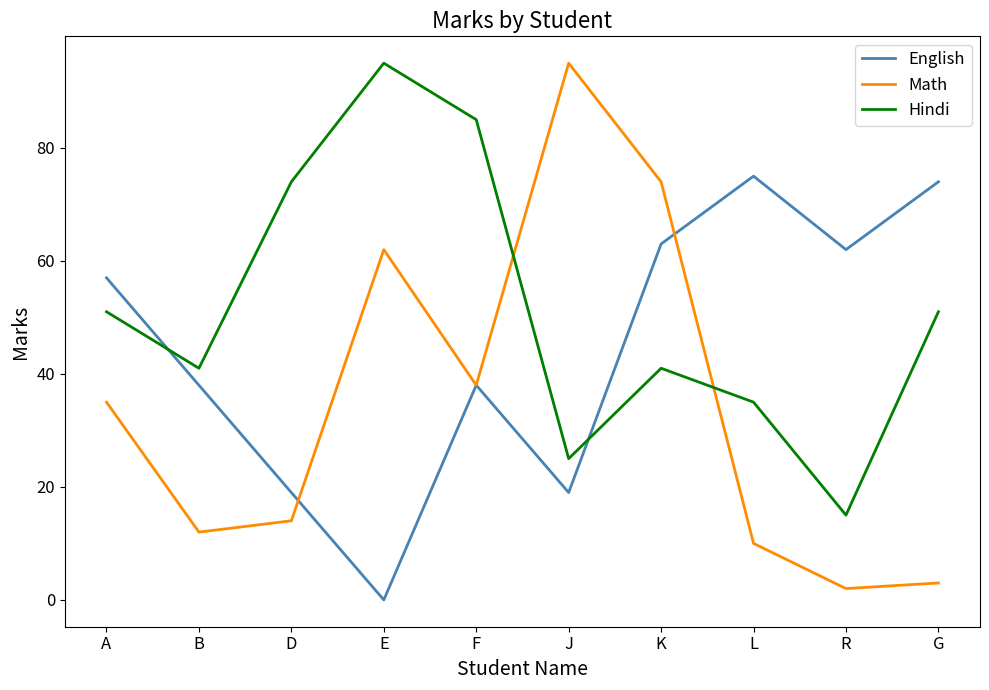

At which category is the sum across all series the highest?

K